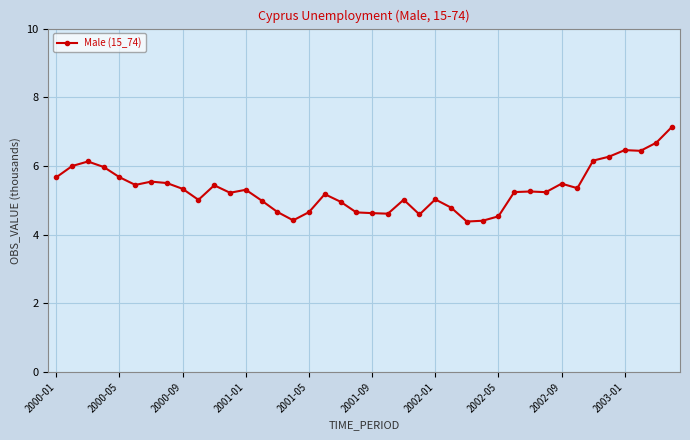

What is the maximum value shown in the chart?

7.1